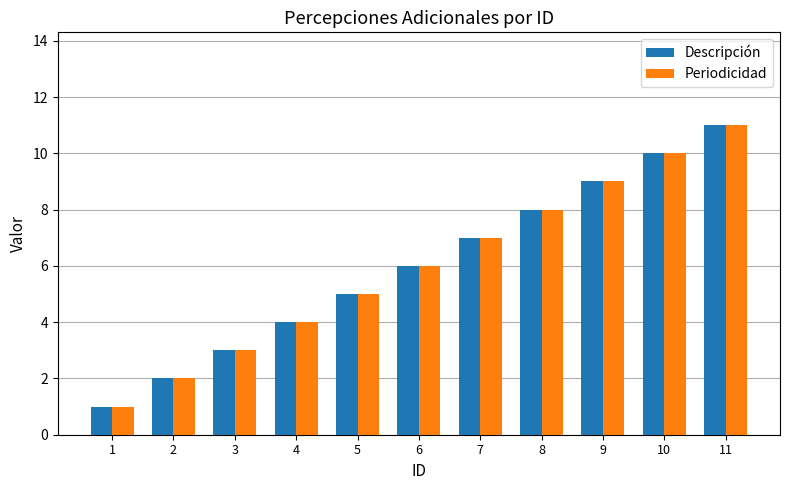

The value of Periodicidad at 9 is 9. True or false?

True